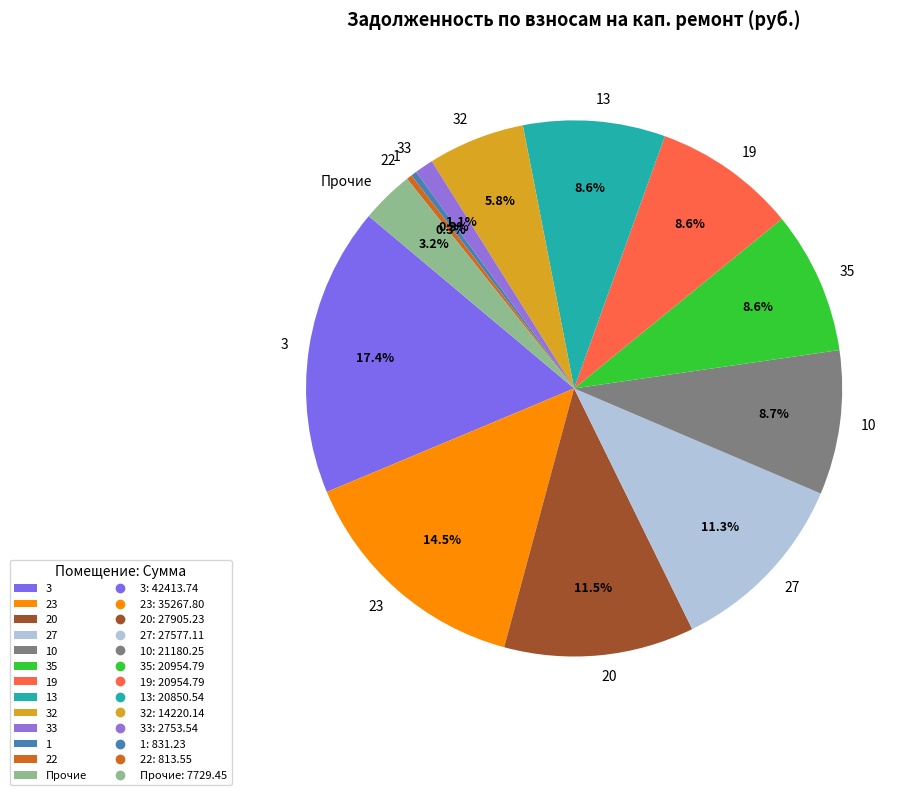

What is the largest slice in the pie chart?

3